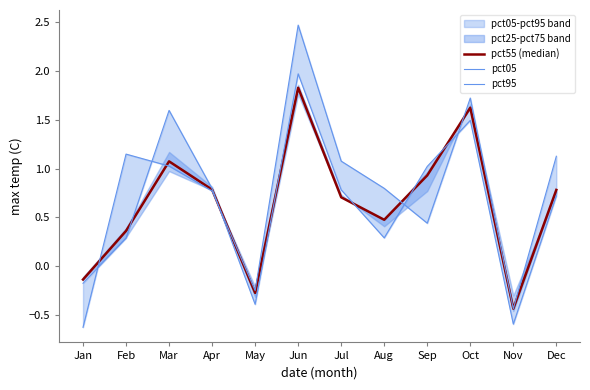

What is the lowest value of the pct05 series?

-0.6